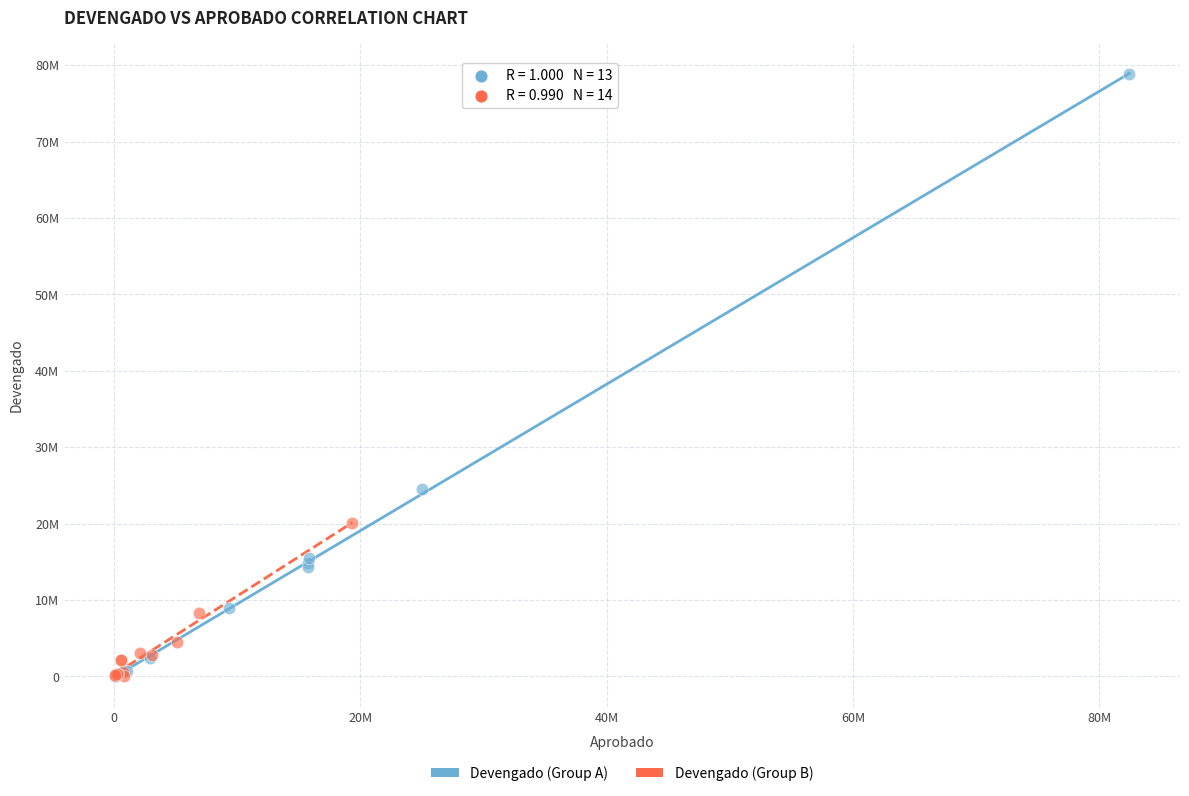

What are all the series names shown in the legend?

Devengado (Group A), Devengado (Group B)